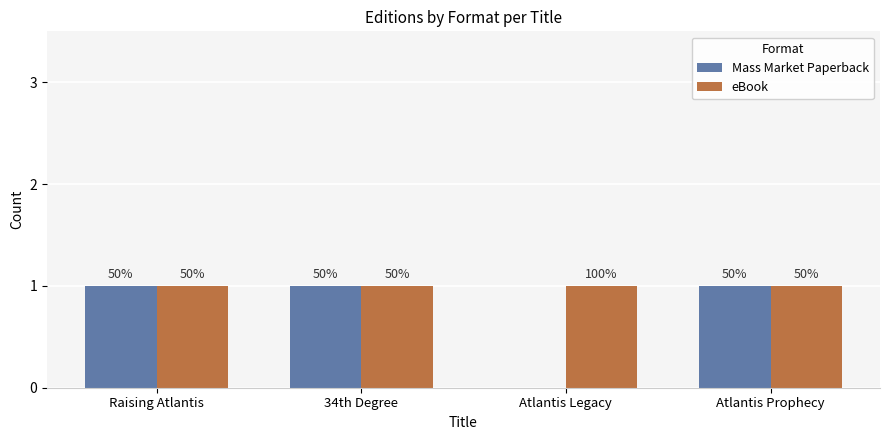

The Mass Market Paperback series shows 2 at Raising Atlantis. True or false?

False